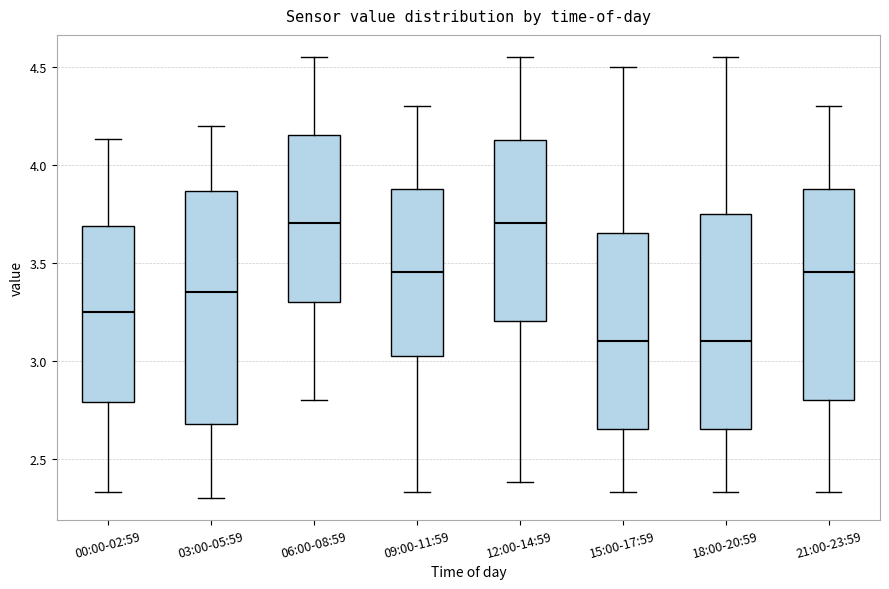

Where is the upper edge of the box for 00:00-02:59 on the y-axis? The values are not printed on the chart, so give them approximately, as read against the axis.

3.70